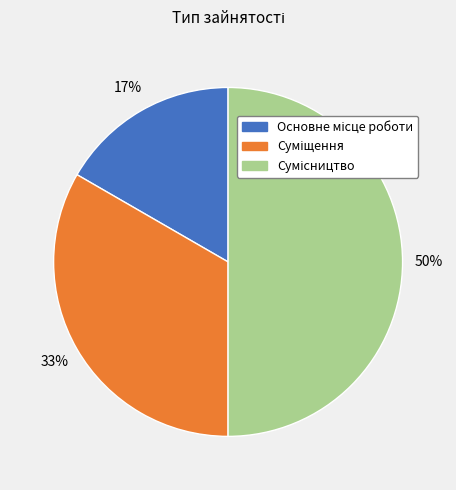

To the nearest percent, what is the average slice percentage?

33%